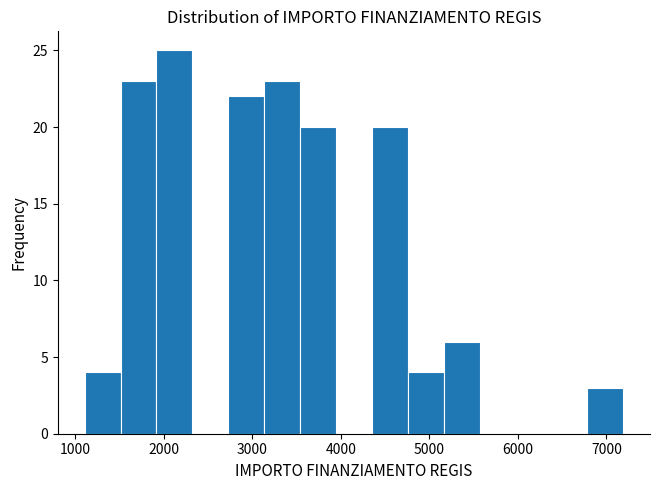

Which range on the x-axis has the tallest bar?

1900 to 2300